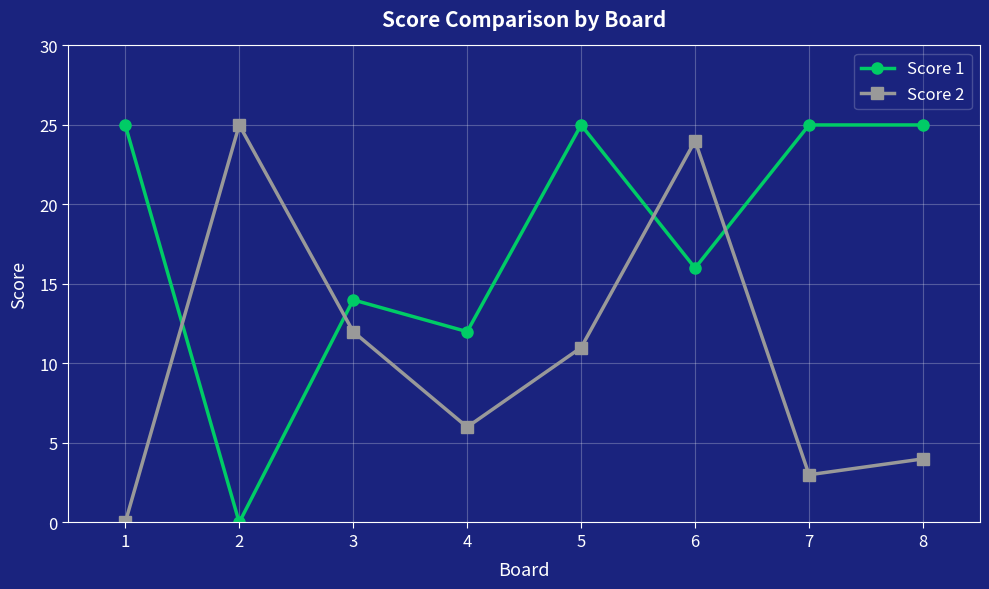

Rank the categories by Score 2 value from highest to lowest.

2, 6, 3, 5, 4, 8, 7, 1